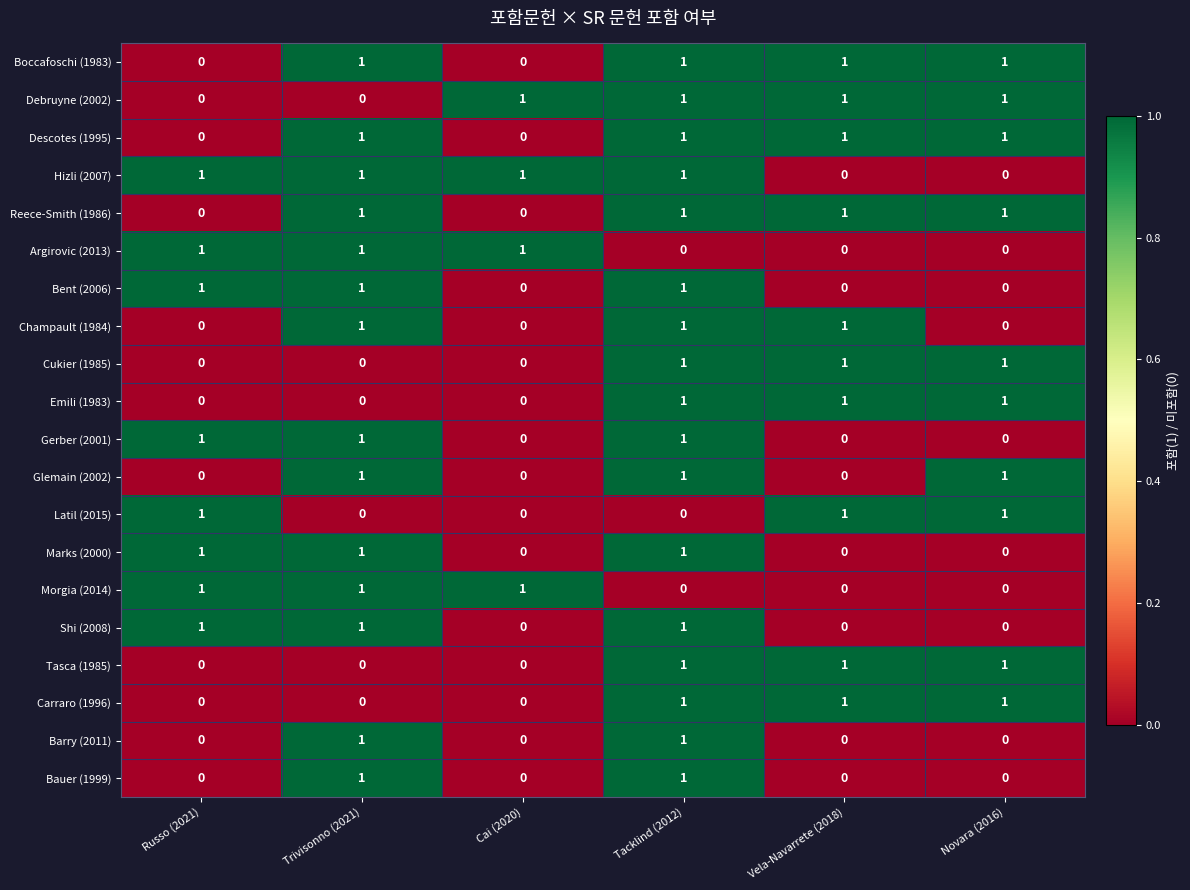

How many Latil (2015) values are between 0 and 1?

6